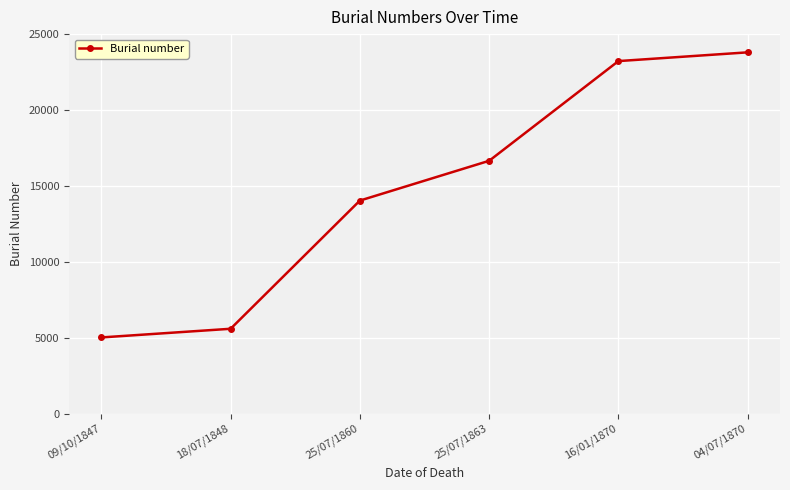

True or false: the data shows 14034 at 25/07/1860.

True